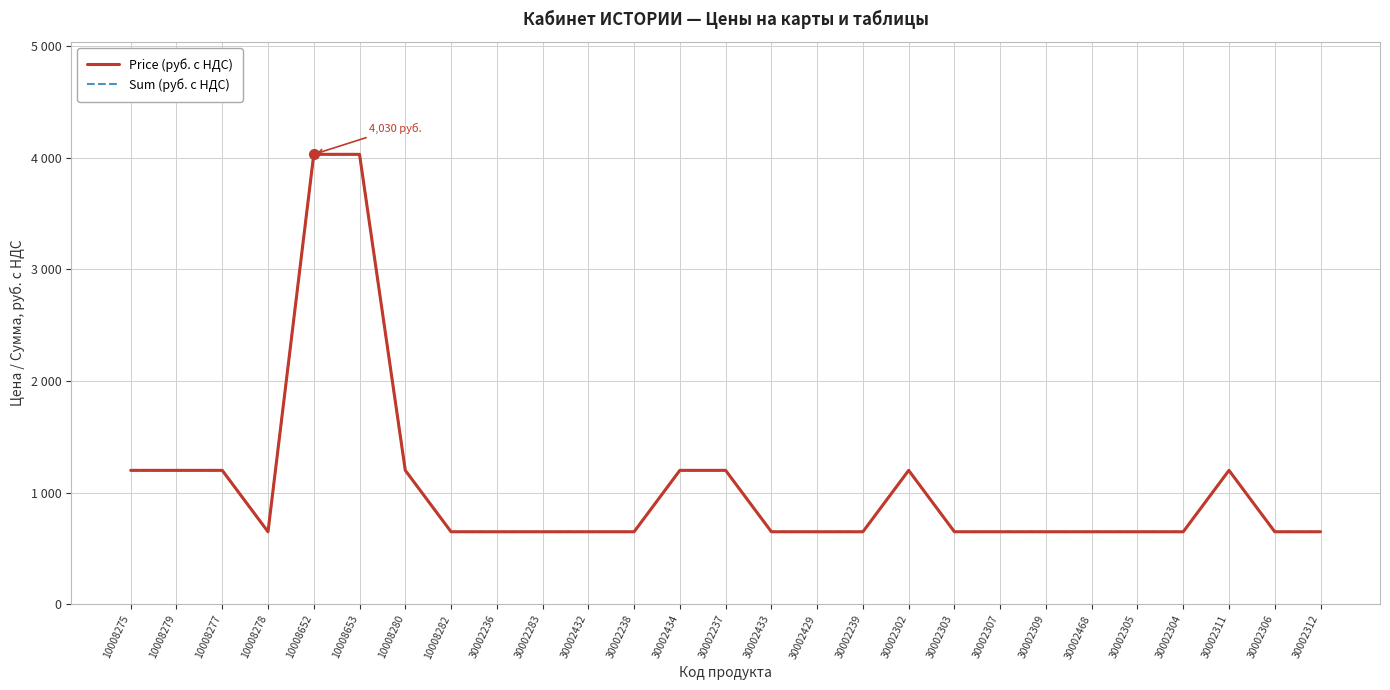

Does the chart have visible grid lines?

Yes